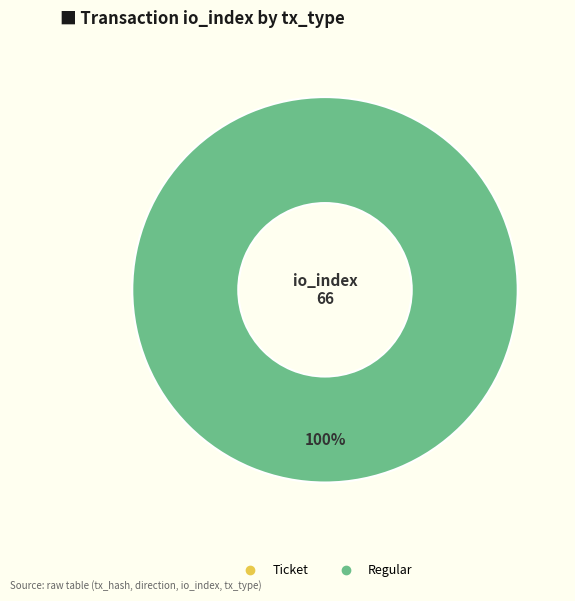

Is it true that Regular (io_index=66) is 100% of the pie?

True